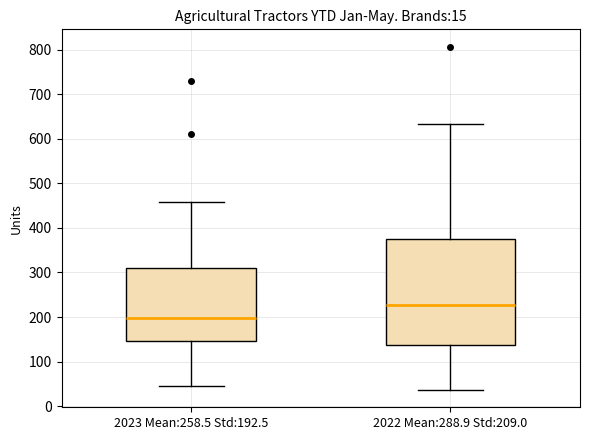

Where does the upper whisker of the box for 2023 Mean:258.5 Std:192.5 end on the y-axis? The values are not printed on the chart, so give them approximately, as read against the axis.

460